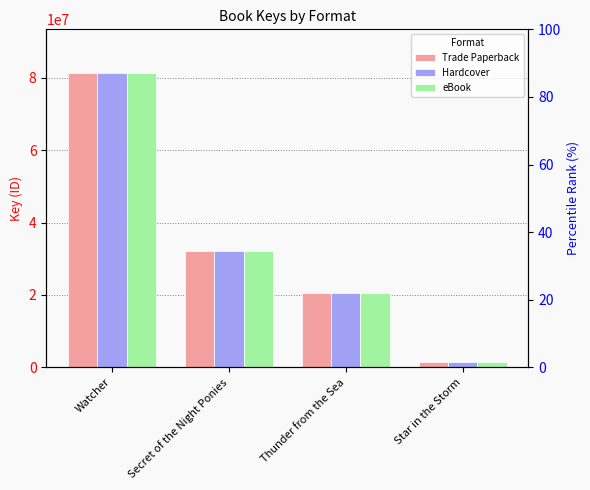

Between Secret of the Night Ponies and Star in the Storm, which series saw the biggest shift?

Trade Paperback